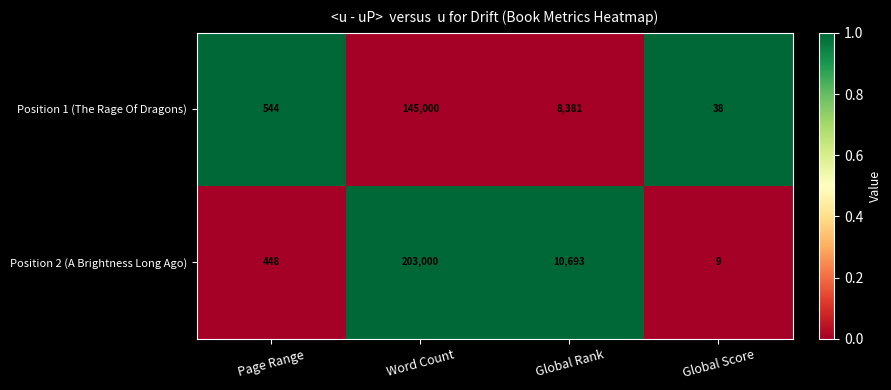

How many distinct data groups are displayed?

2